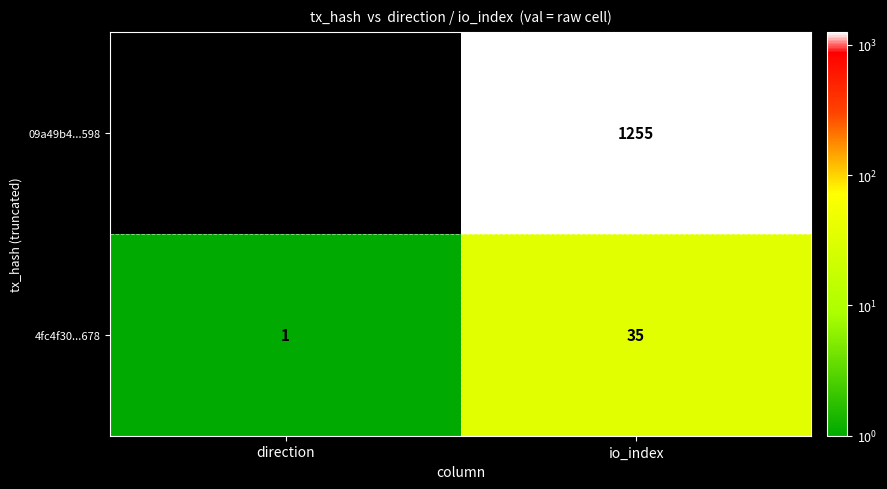

What is the average value of the 09a49b4...598 series?

627